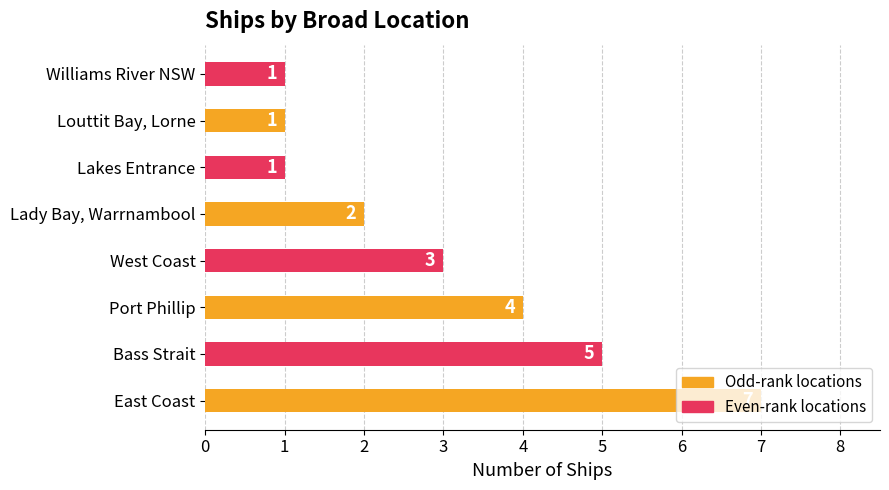

What is the change in value from Port Phillip to Williams River NSW?

-3